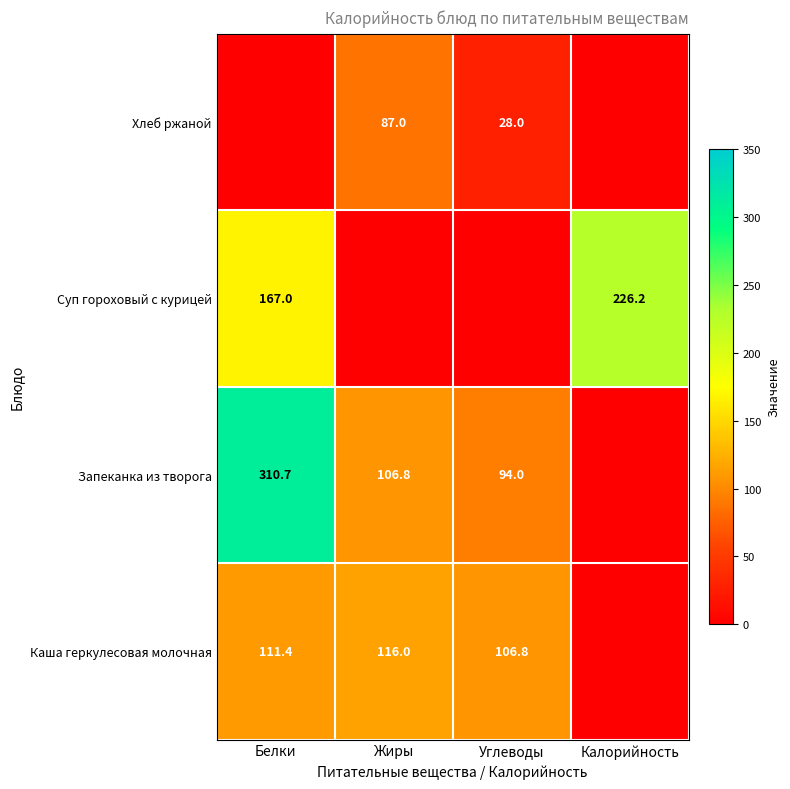

Between Углеводы and Жиры, which is larger?

Жиры